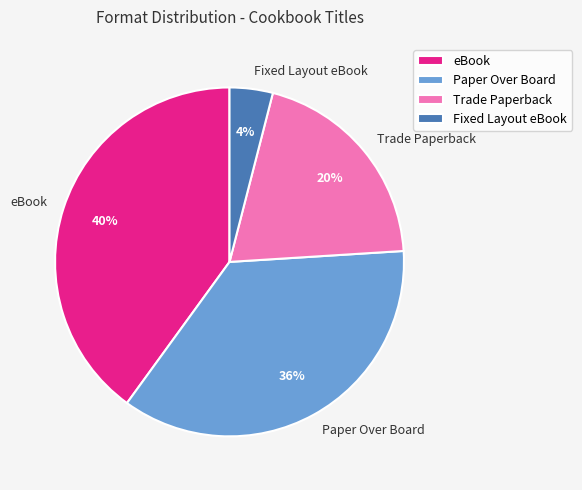

Do Trade Paperback and Paper Over Board together represent more than half of the pie?

Yes